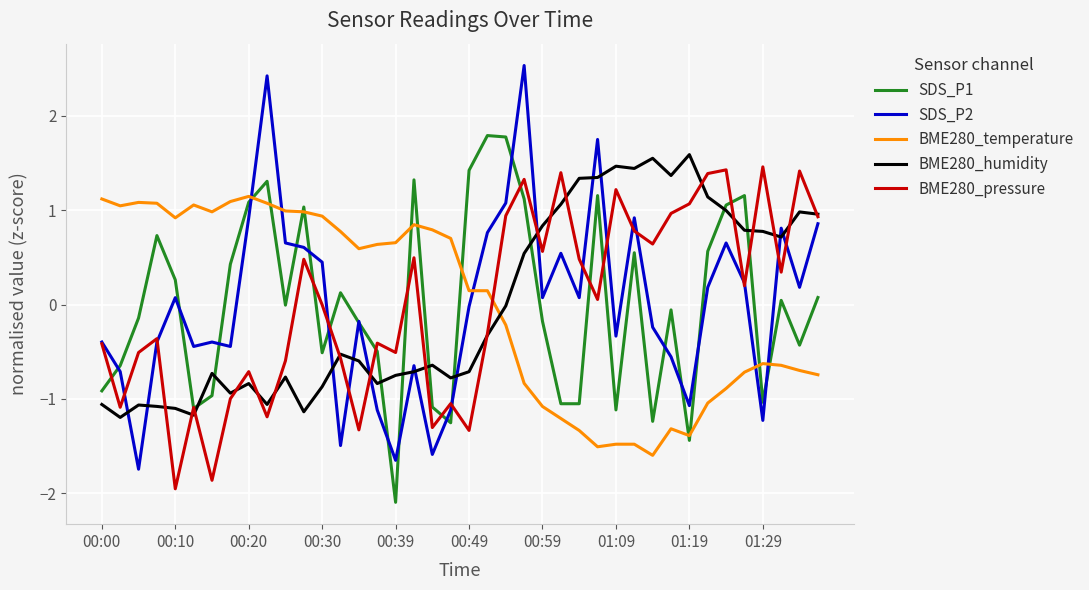

What is the highest value of the SDS_P1 series?

1.8